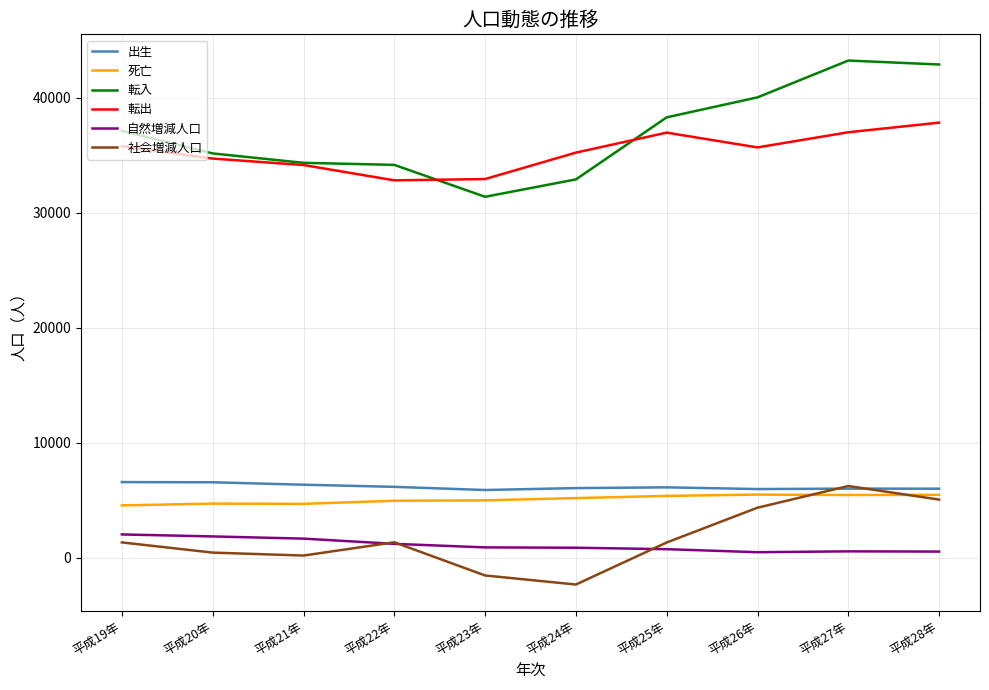

Which series has the largest total across all categories?

転入